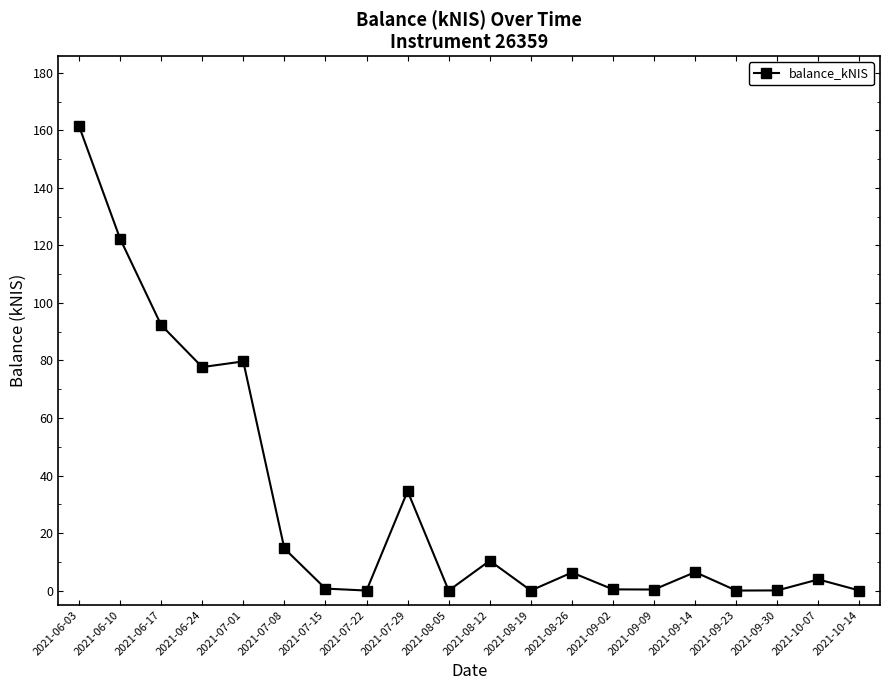

What is the greatest value displayed?

161.6